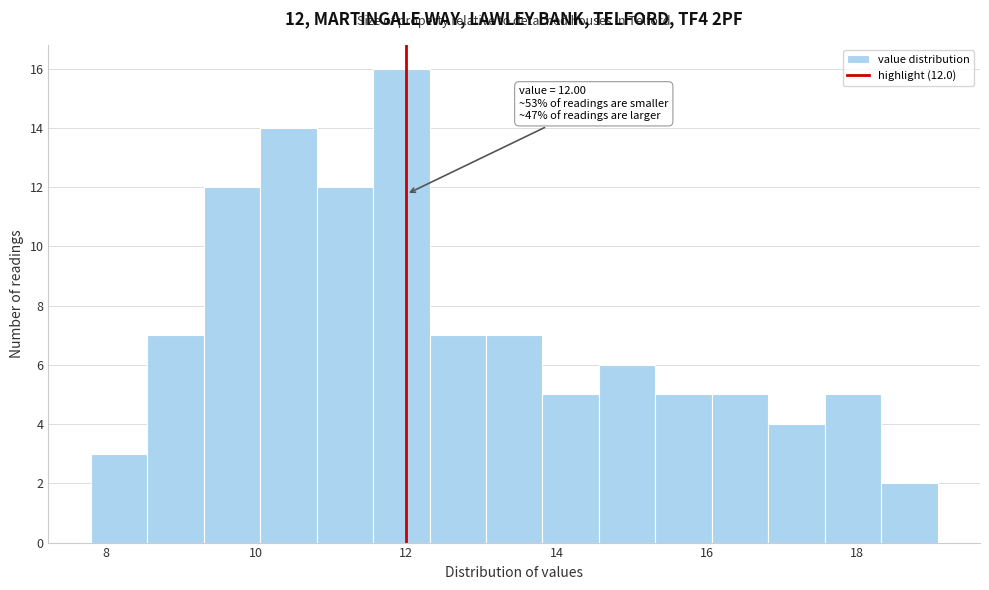

Around what value on the x-axis is the tallest bar? Give the approximate position of its centre, as read against the axis.

12.0